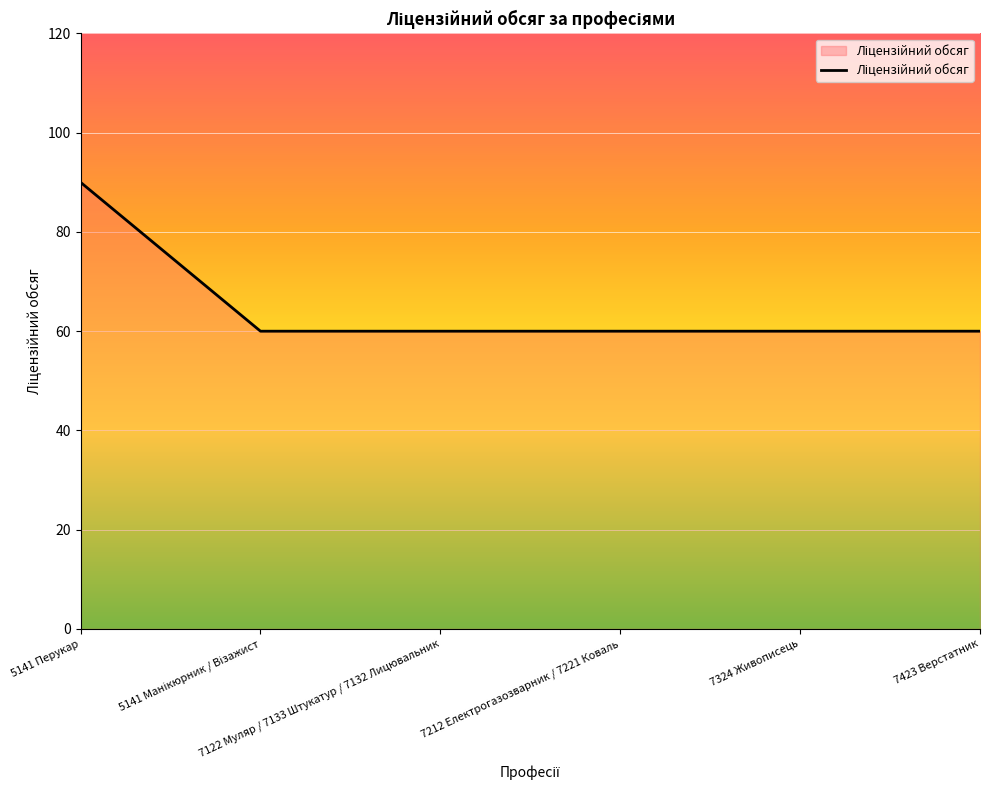

What is the difference between the maximum and second lowest values?

30